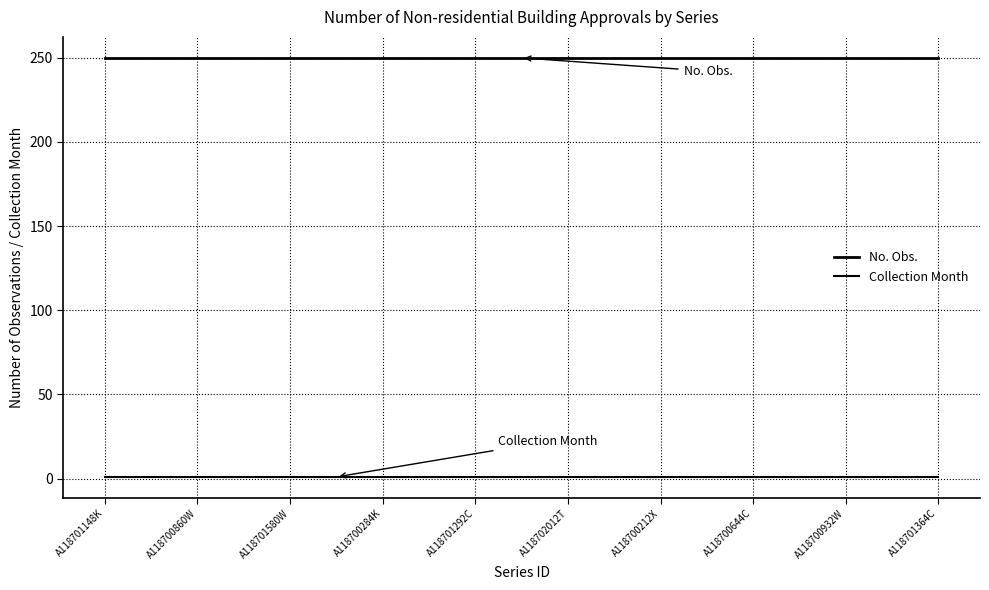

How many lines are shown in the chart?

2